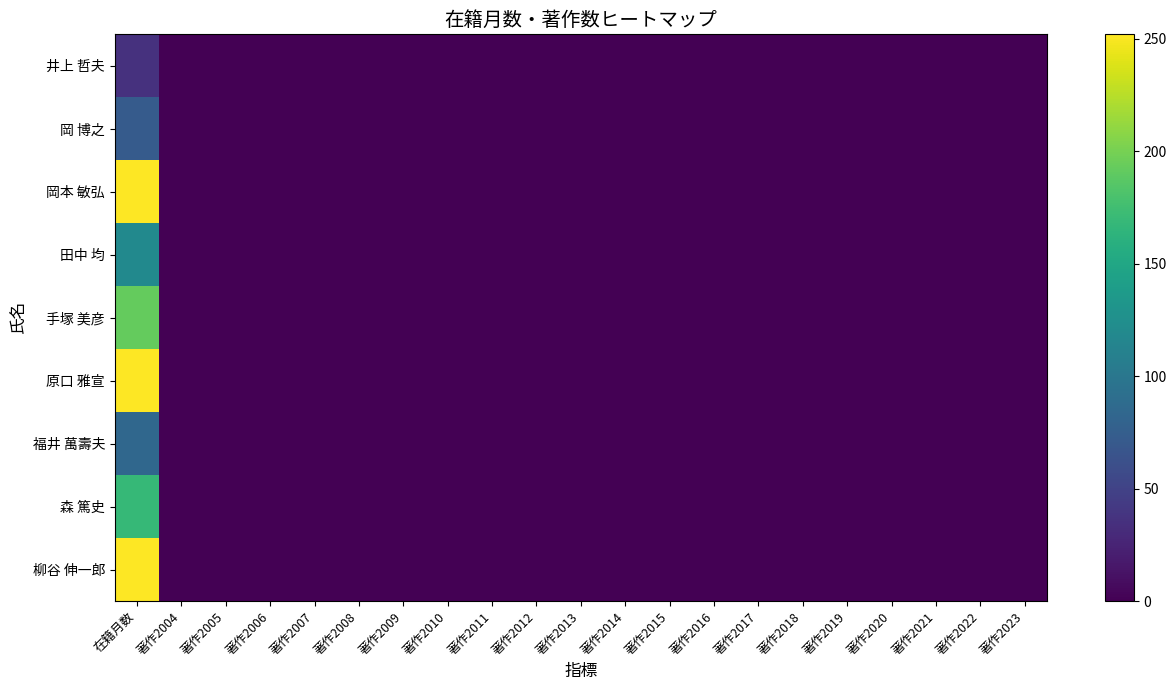

Between 著作2019 and 著作2021, which is larger?

著作2019